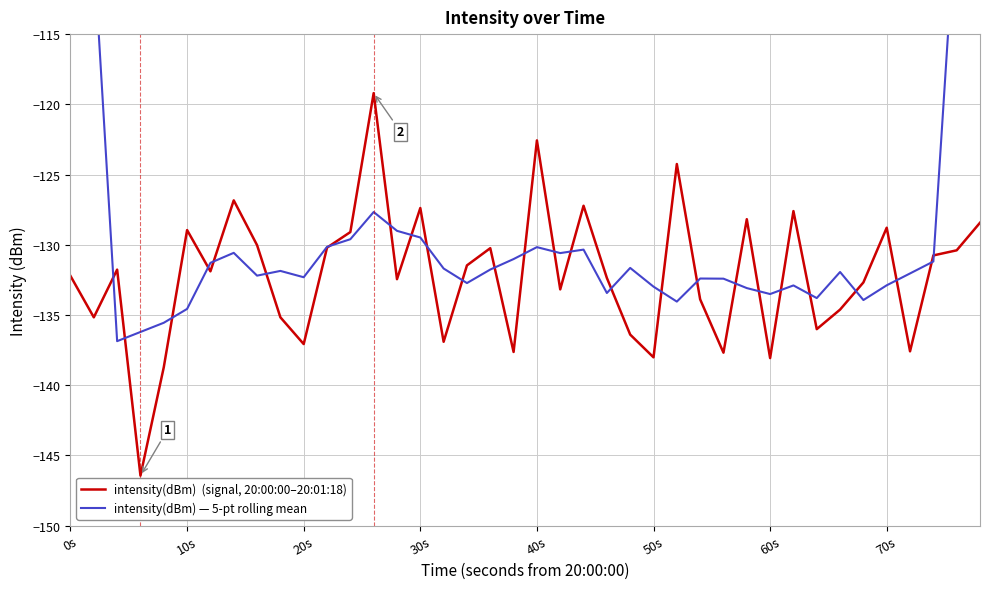

What is the maximum value shown in the chart?

-77.9